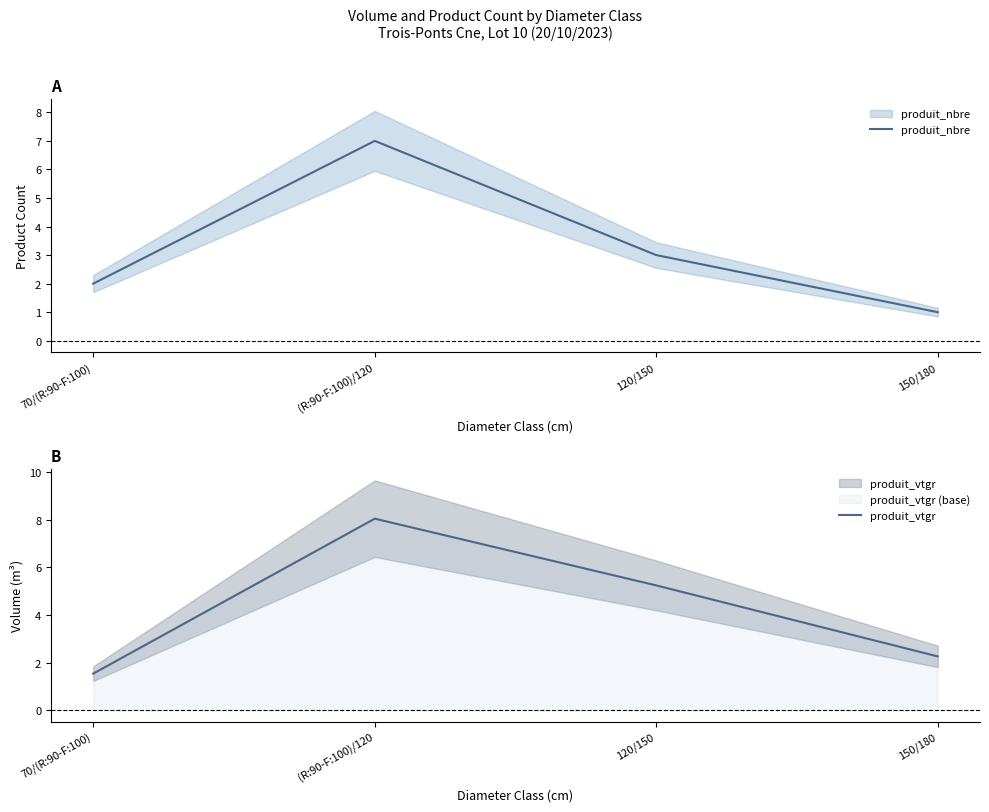

What is the label of the 2nd point from the right?

120/150